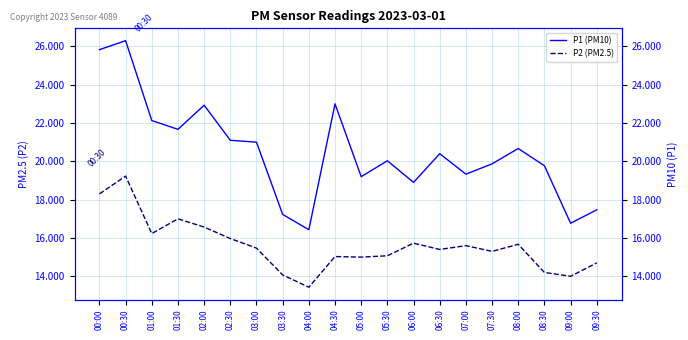

What are all the series names shown in the legend?

P1 (PM10), P2 (PM2.5)